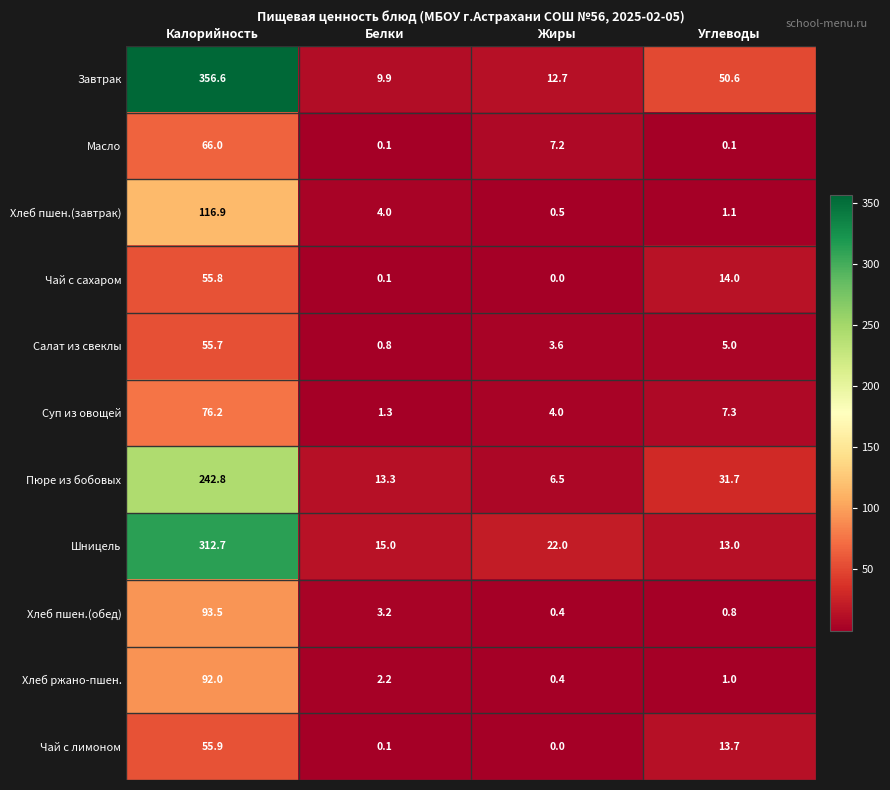

What is the difference between the maximum and minimum values in the Салат из свеклы series?

54.9